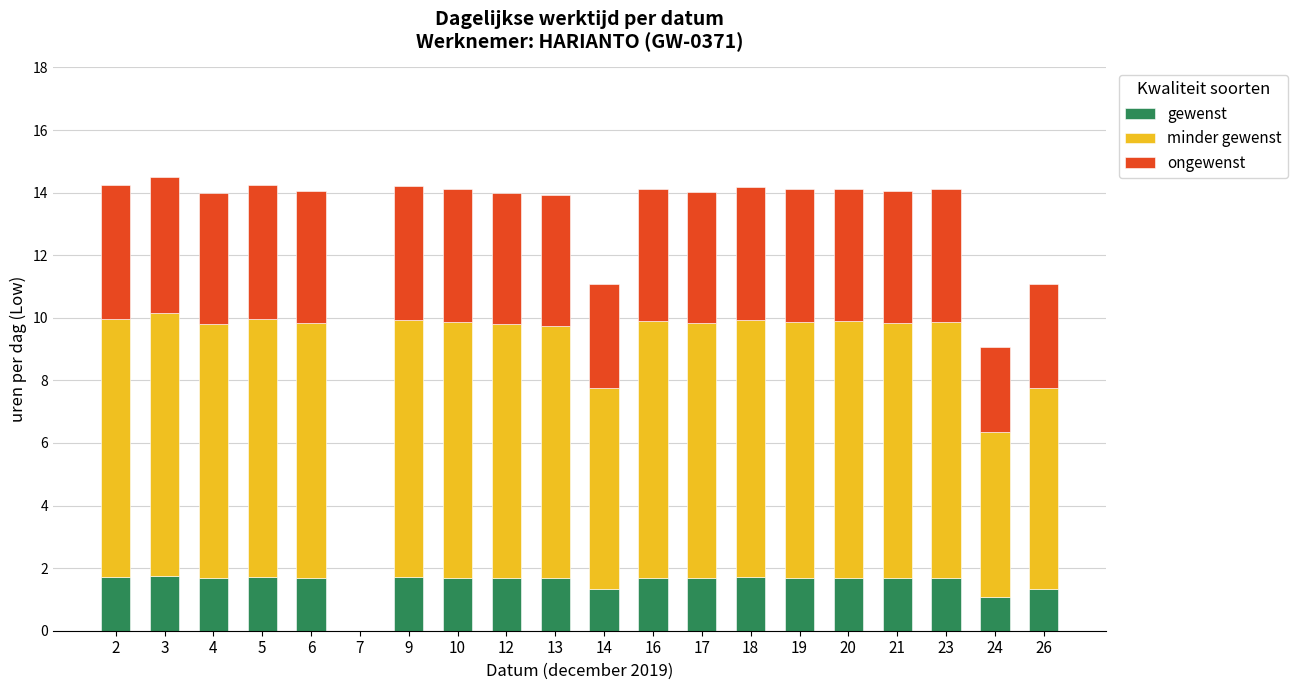

What is the highest value of the gewenst series?

1.7